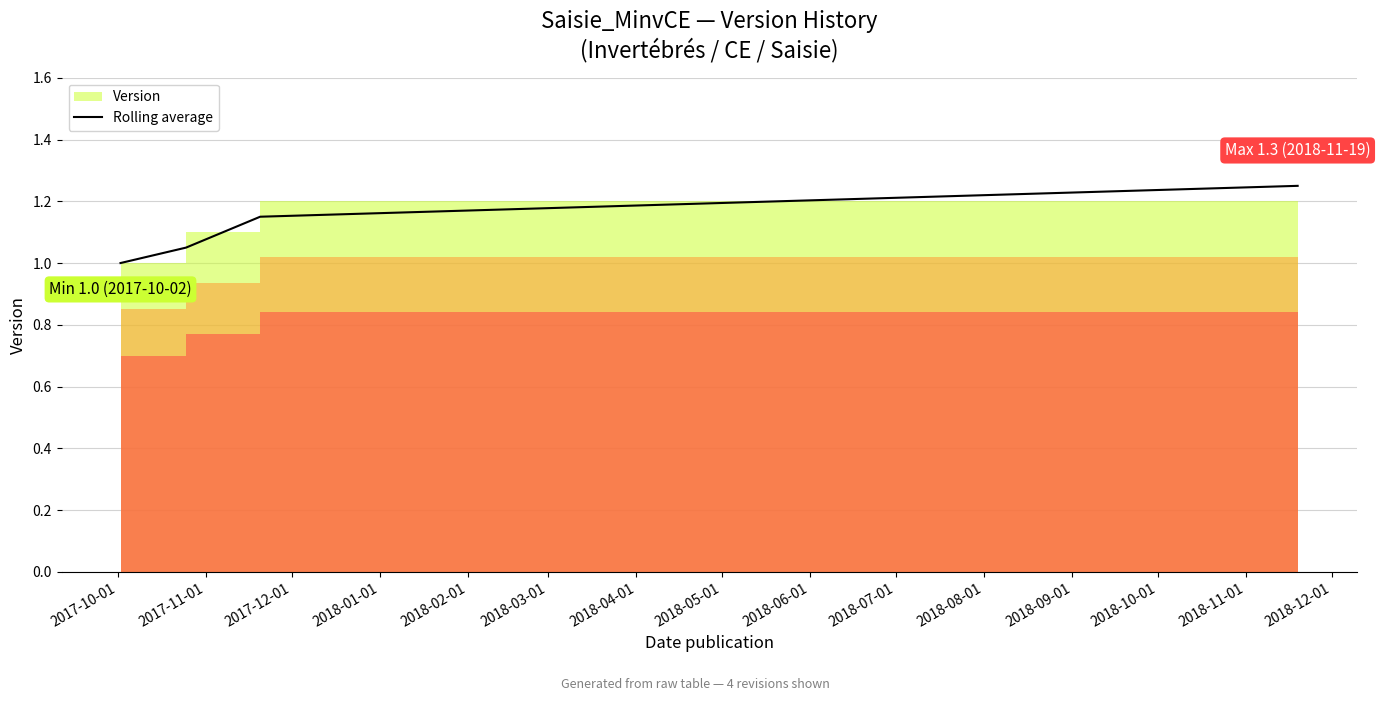

How many data points does each series have?

4